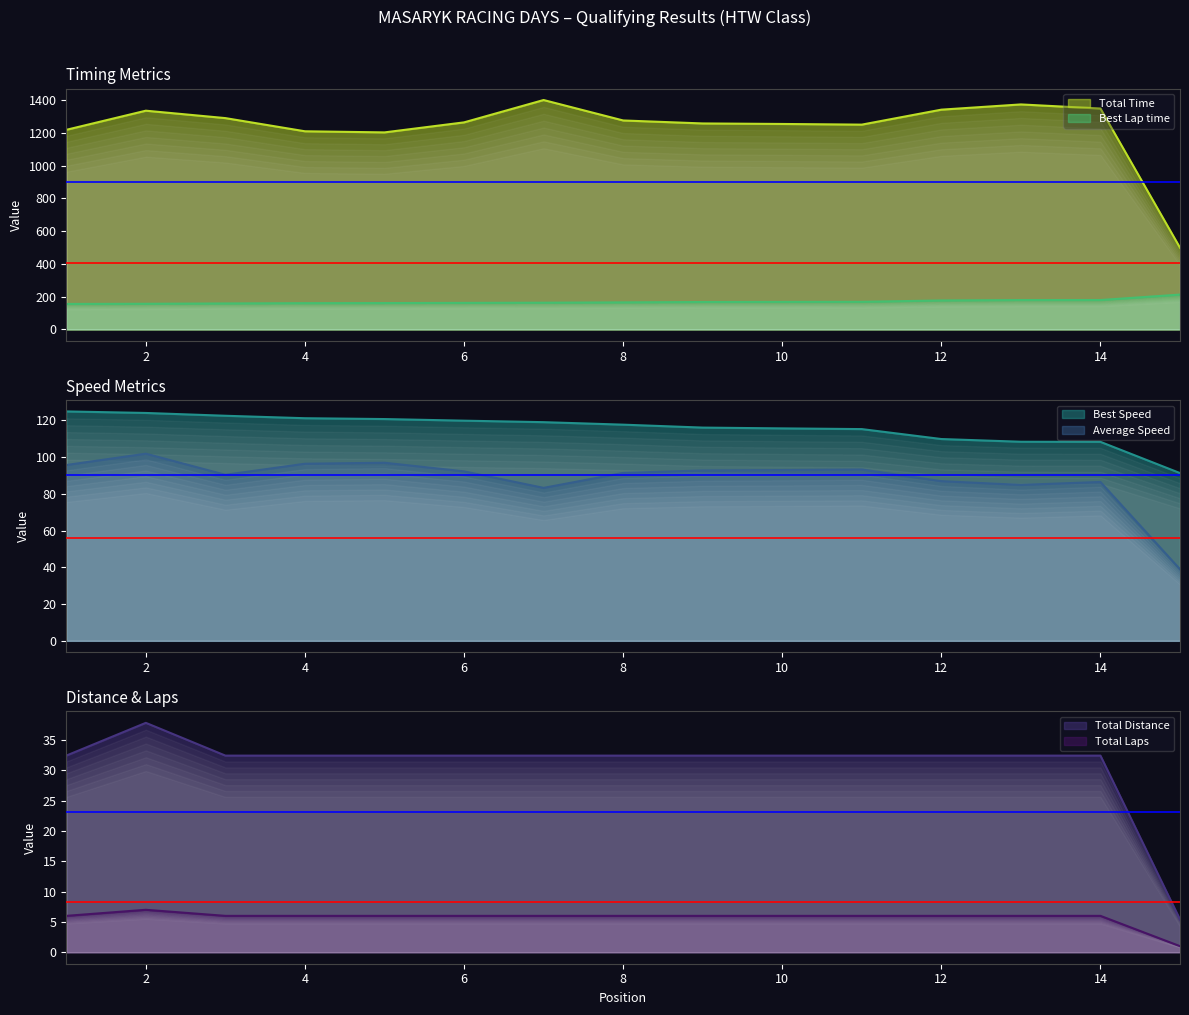

Which series has the largest total across all categories?

Total Time